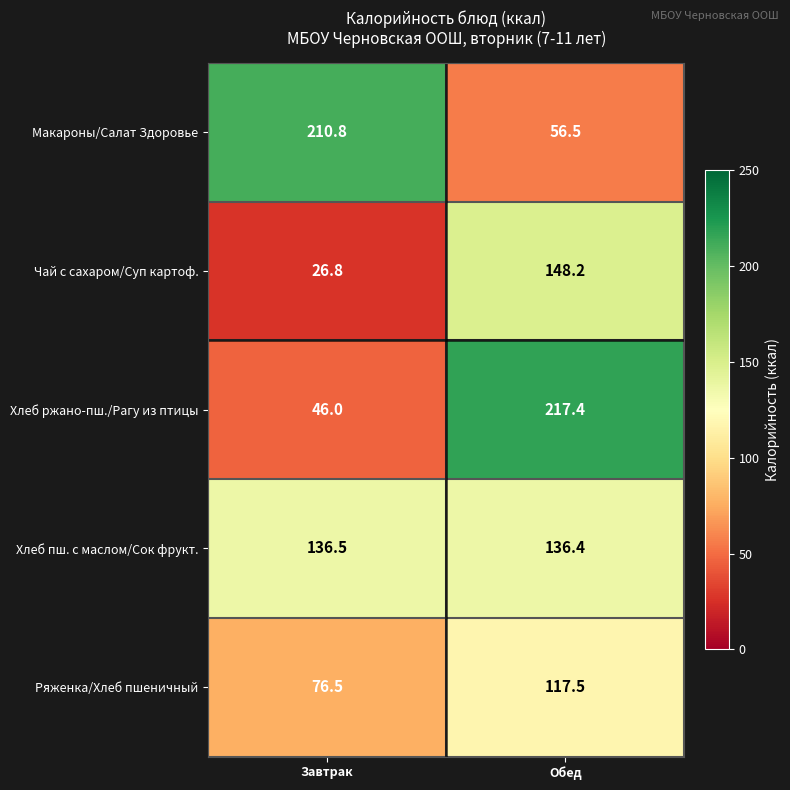

Is the value of Хлеб пш. с маслом/Сок фрукт. at Завтрак greater than the value of Чай с сахаром/Суп картоф. at Обед?

No